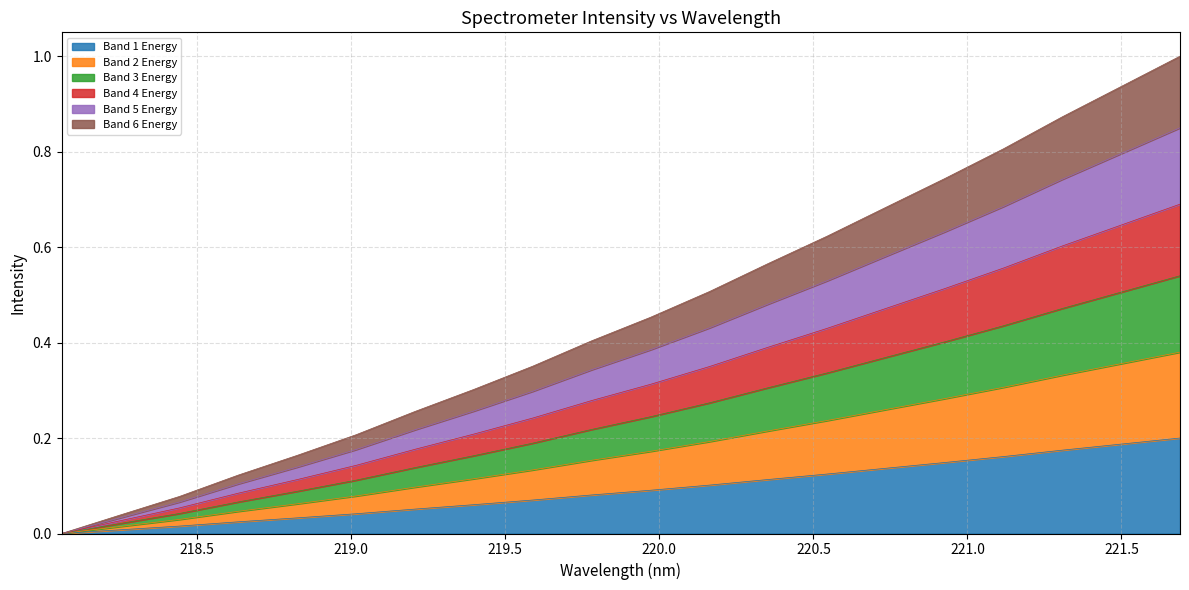

How many data points does each series have?

20